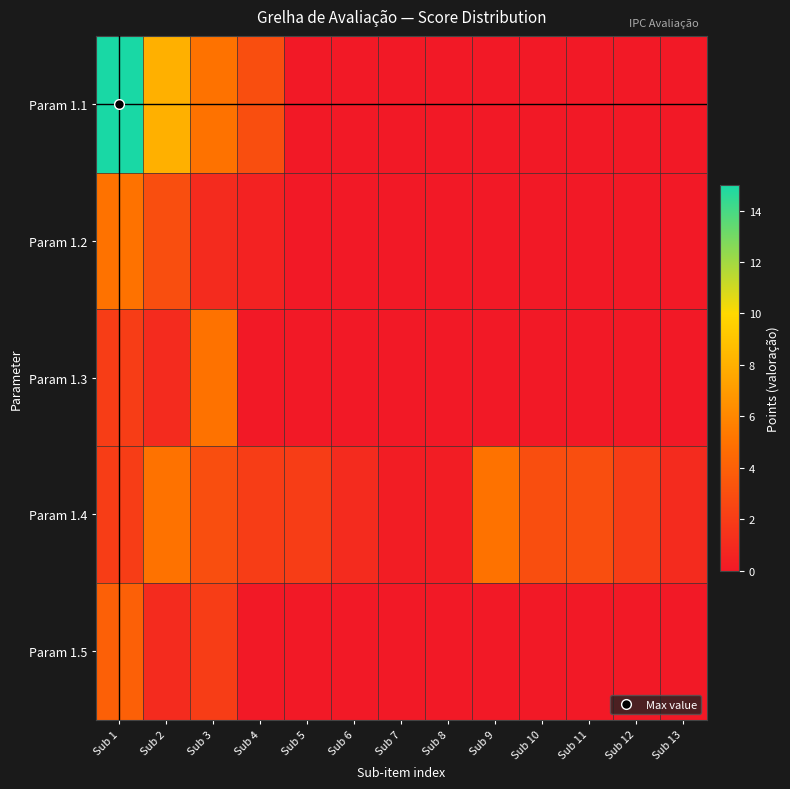

At which category is the sum across all series the highest?

Sub 1